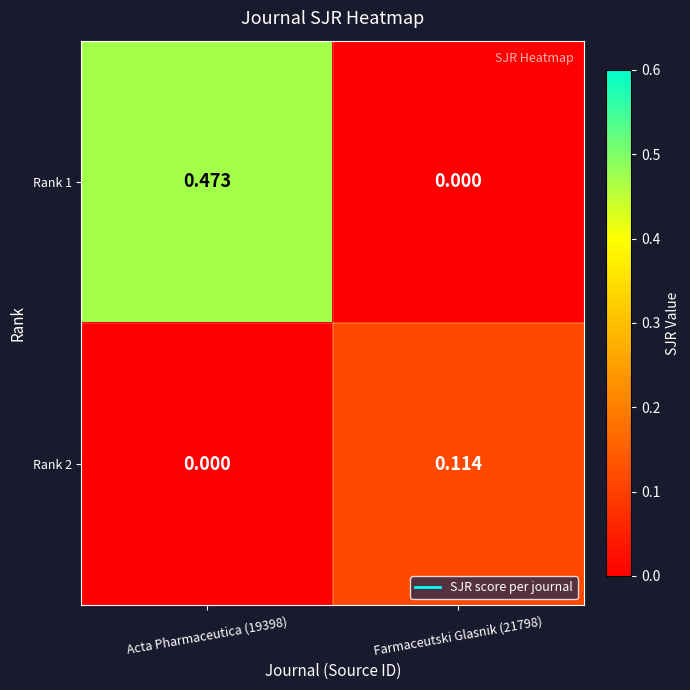

Is the value of Rank 1 at Acta Pharmaceutica (19398) greater than the value of Rank 2 at Acta Pharmaceutica (19398)?

Yes